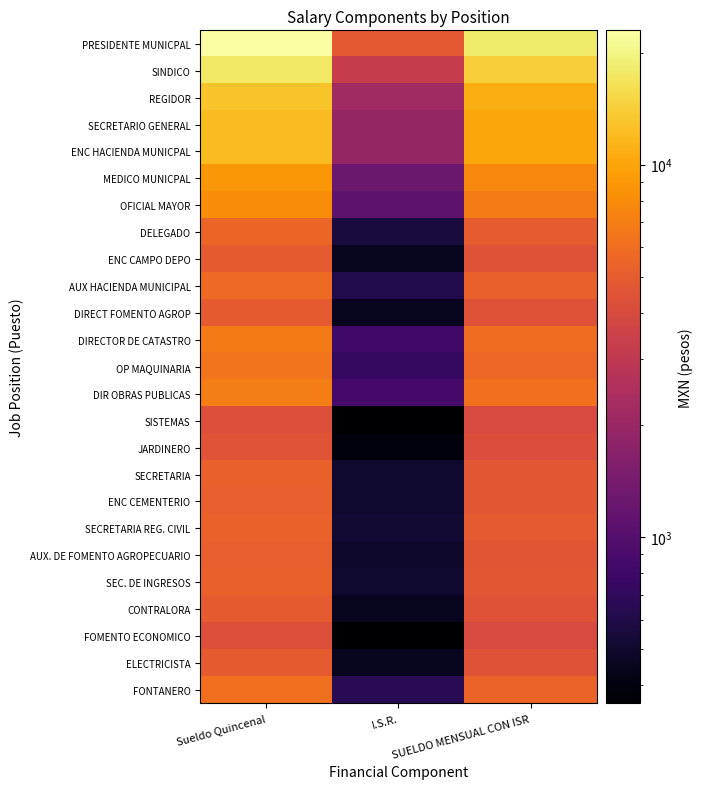

Rank the series by their maximum value, from lowest to highest.

SISTEMAS, FOMENTO ECONOMICO, JARDINERO, DIRECT FOMENTO AGROP, CONTRALORA, ENC CAMPO DEPO, ELECTRICISTA, AUX. DE FOMENTO AGROPECUARIO, ENC CEMENTERIO, SECRETARIA, SEC. DE INGRESOS, SECRETARIA REG. CIVIL, DELEGADO, AUX HACIENDA MUNICIPAL, FONTANERO, OP MAQUINARIA, DIRECTOR DE CATASTRO, DIR OBRAS PUBLICAS, OFICIAL MAYOR, MEDICO MUNICPAL, SECRETARIO GENERAL, ENC HACIENDA MUNICPAL, REGIDOR, SINDICO, PRESIDENTE MUNICPAL